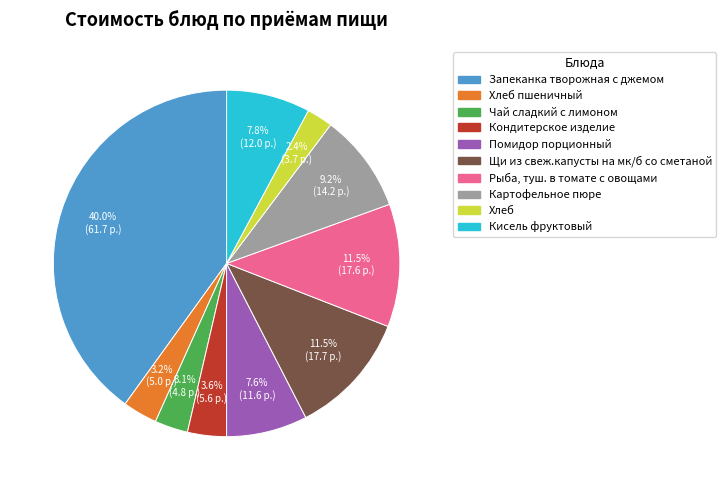

Count the number of slices in the pie.

10